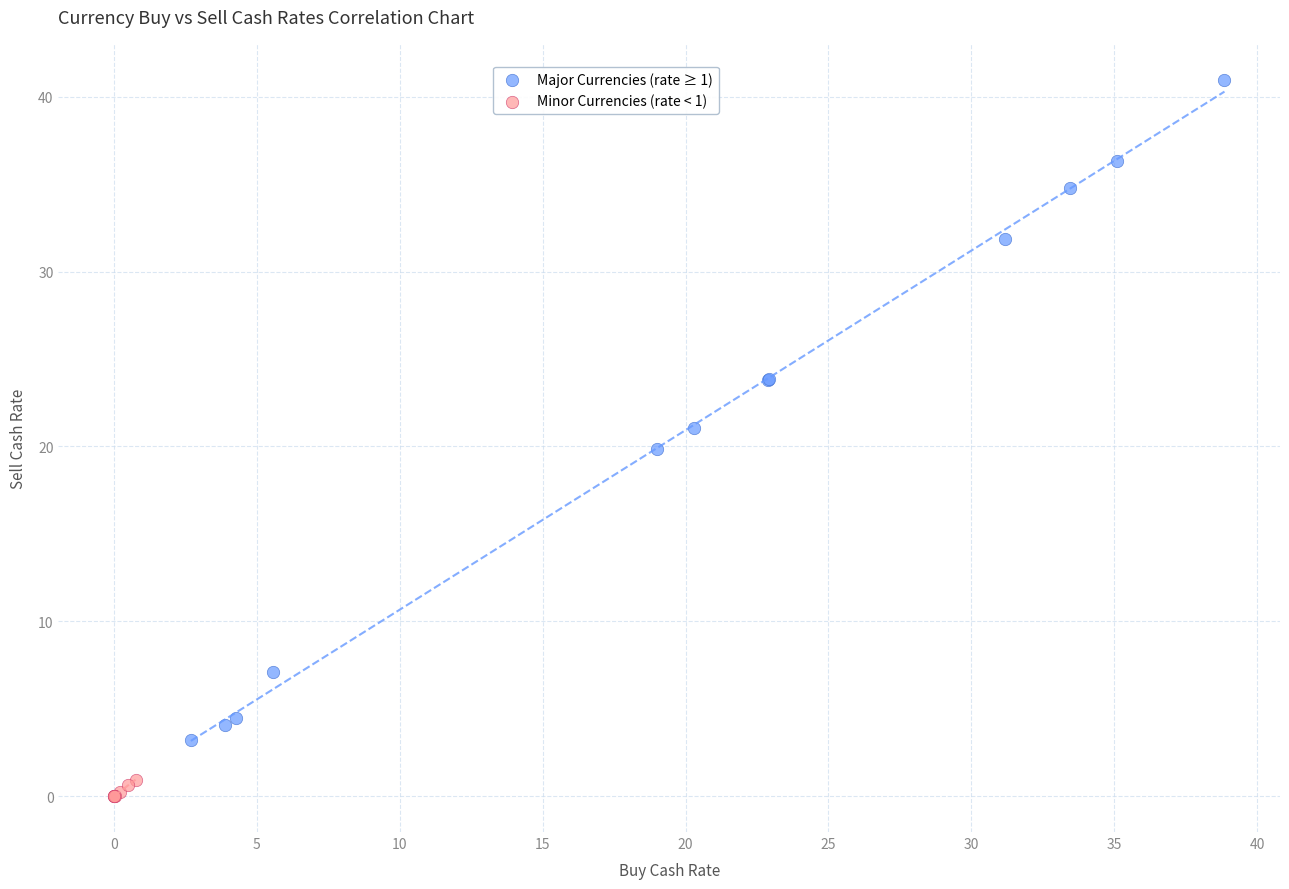

Which series has the largest Y range (max minus min)?

Major Currencies (rate ≥ 1)